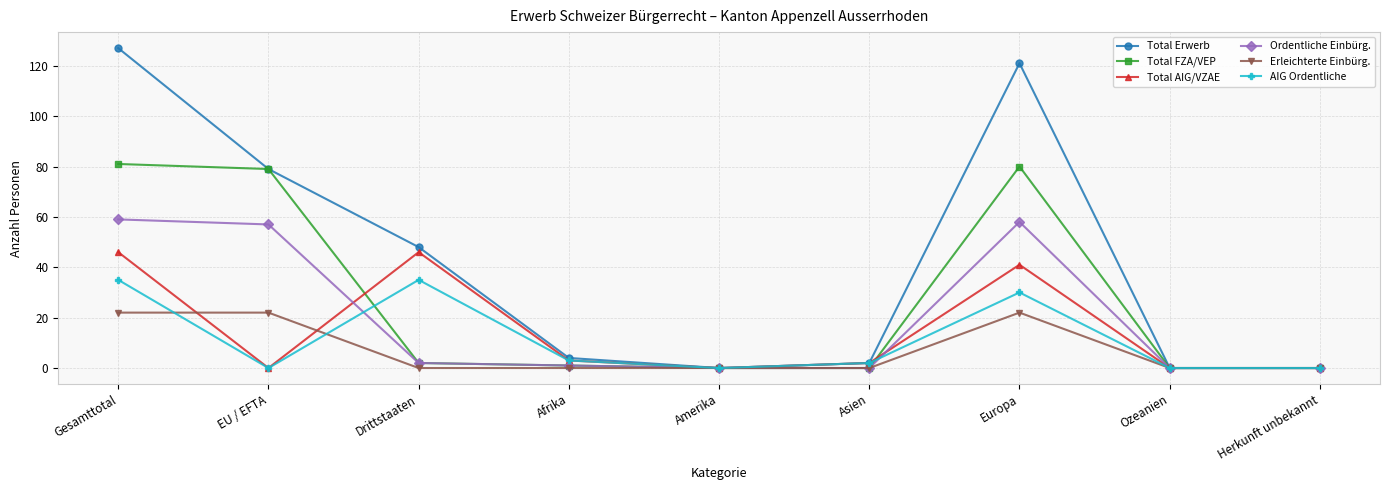

What is the difference between the Total Erwerb values at EU / EFTA and Drittstaaten?

31